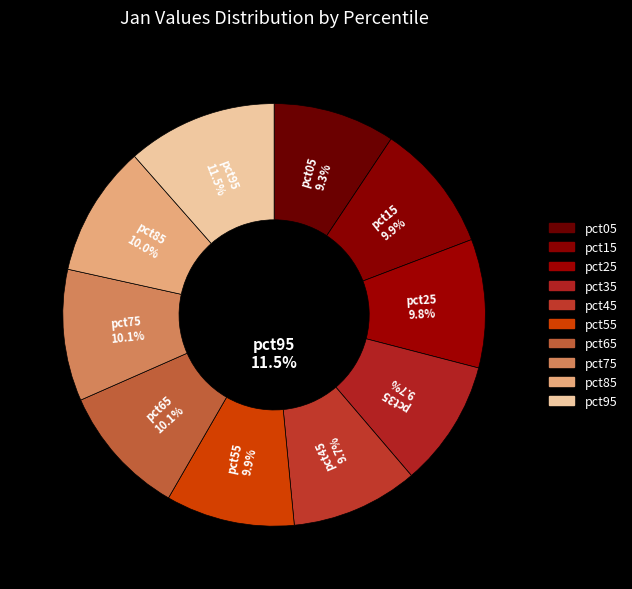

Rank the categories by value from highest to lowest.

pct95, pct75, pct65, pct85, pct15, pct55, pct25, pct45, pct35, pct05